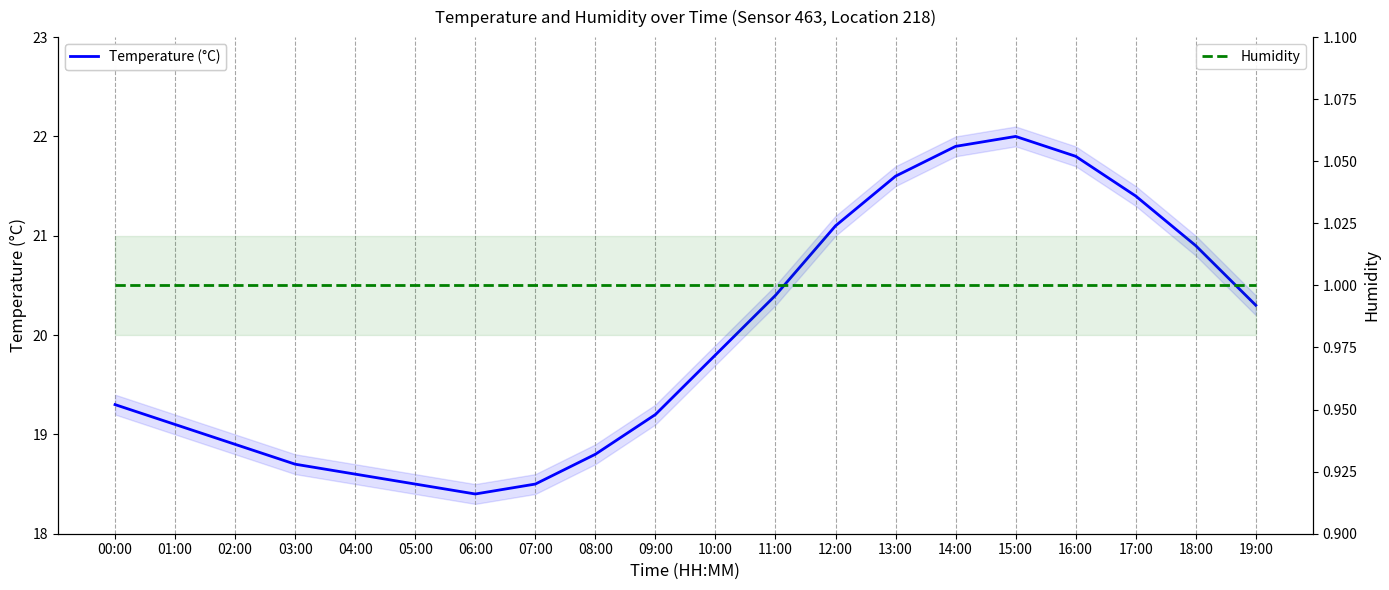

Which series has the largest total across all categories?

Temperature (°C)